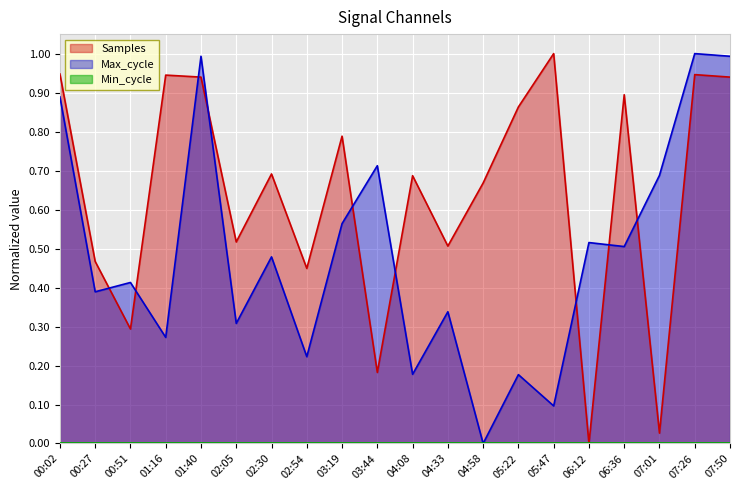

How many times do Max_cycle and Samples cross each other?

9